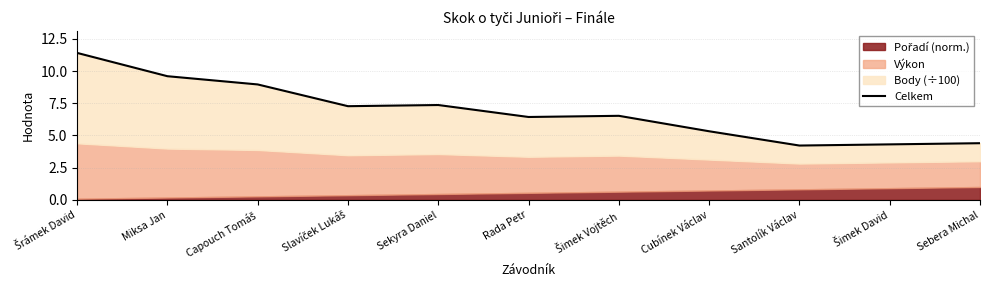

Is it true that the value at Cubínek Václav is 5.3?

True